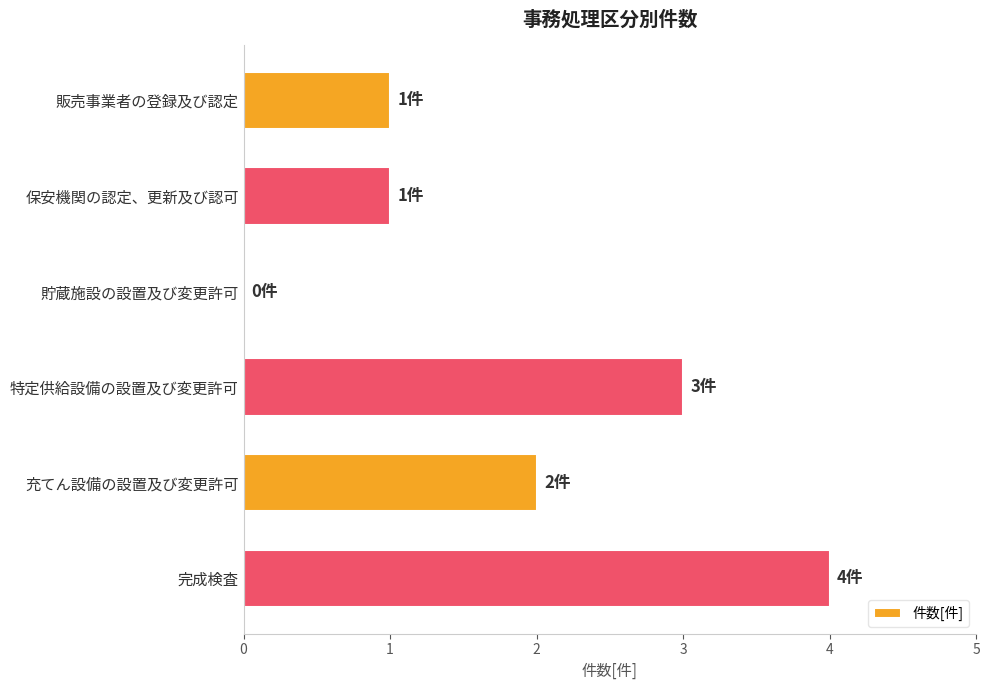

How many categories are shown in the chart?

6